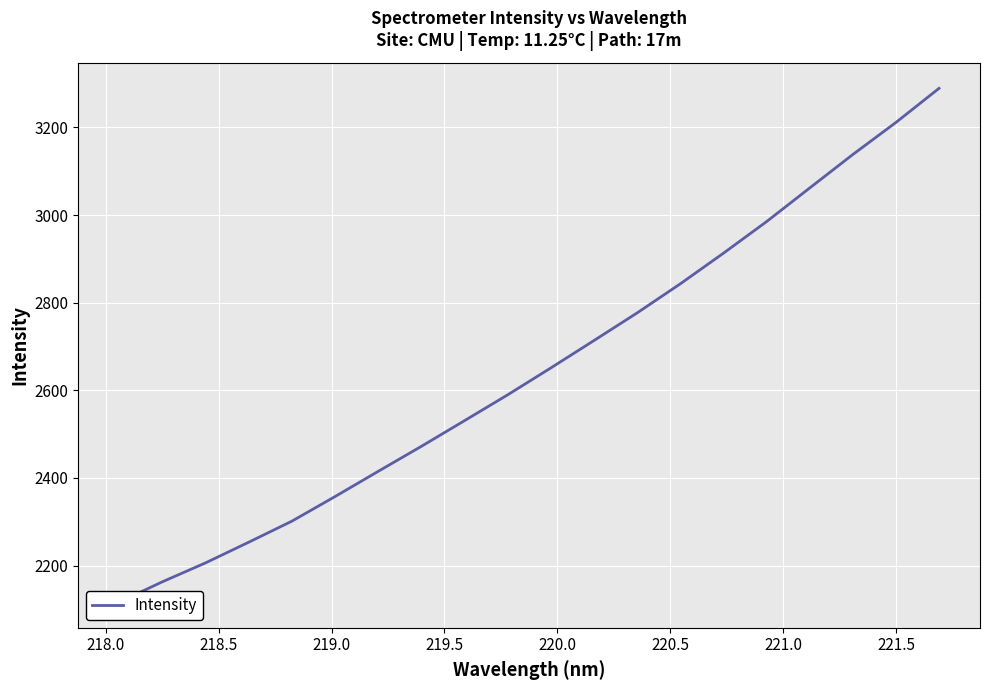

What is the maximum value shown in the chart?

3289.3